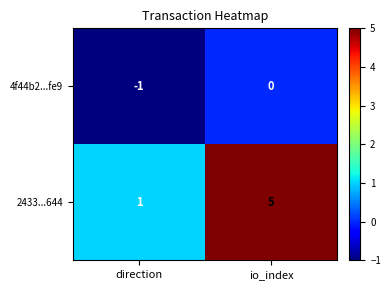

At which category is the sum across all series the highest?

io_index